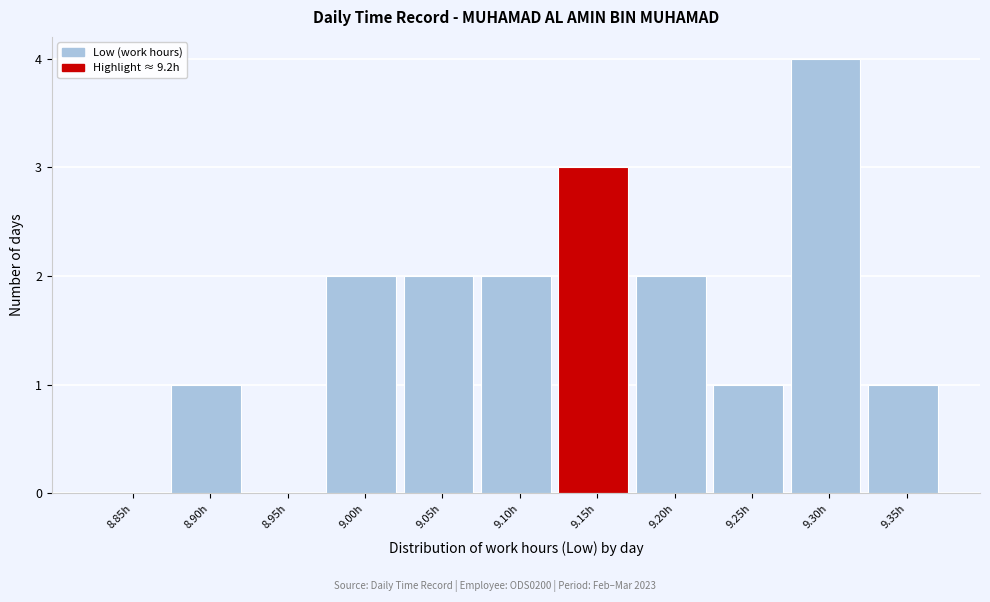

True or false: the data shows 2 at 9.00h.

True